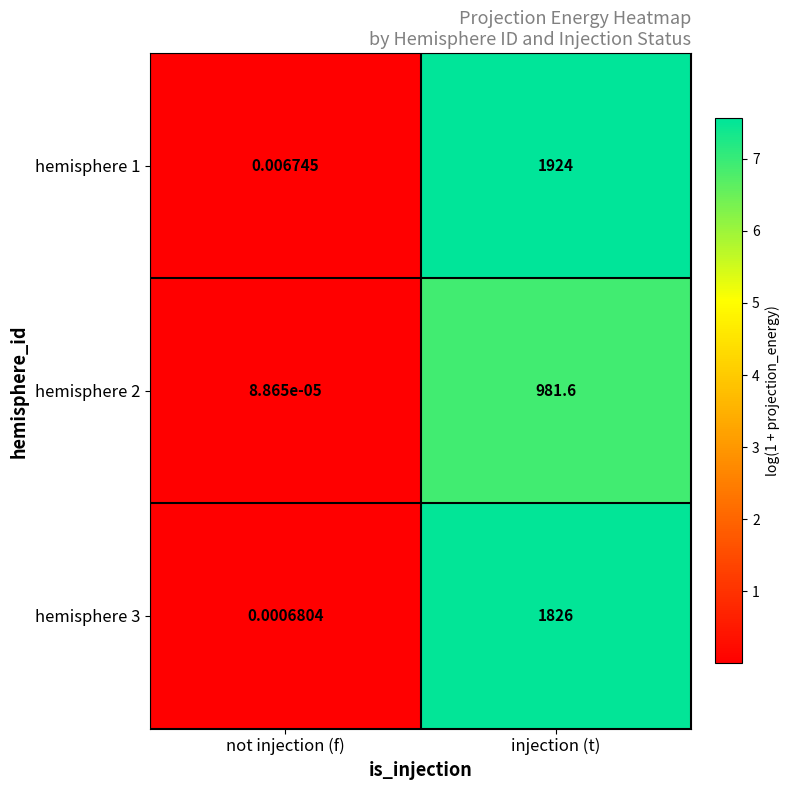

At which category does the chart reach its peak across all series?

injection (t)